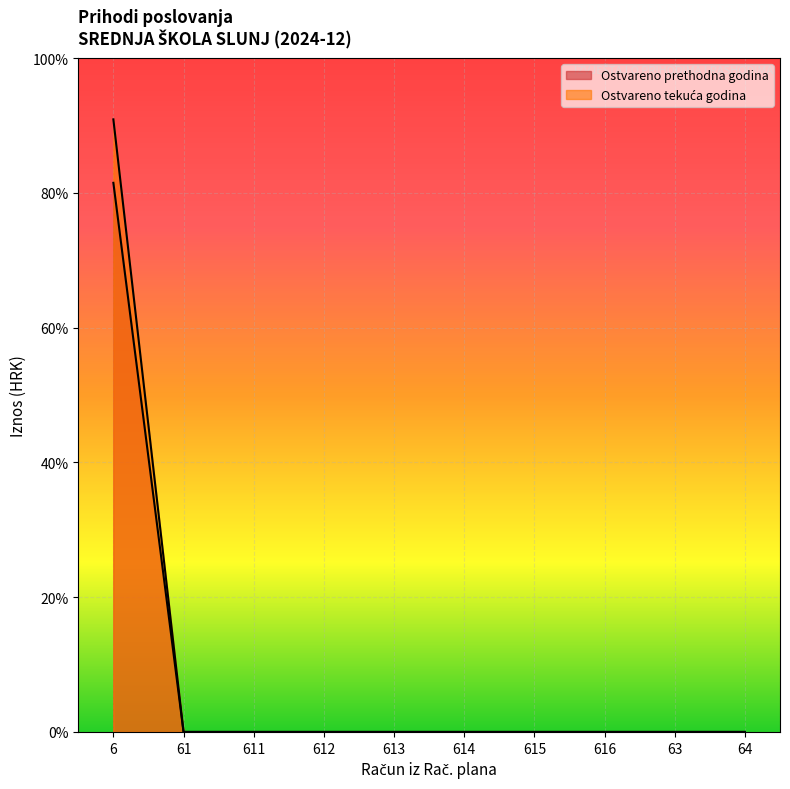

The Ostvareno u izvještajnom razdoblju tekuće godine series shows 0.0 at 61. True or false?

True